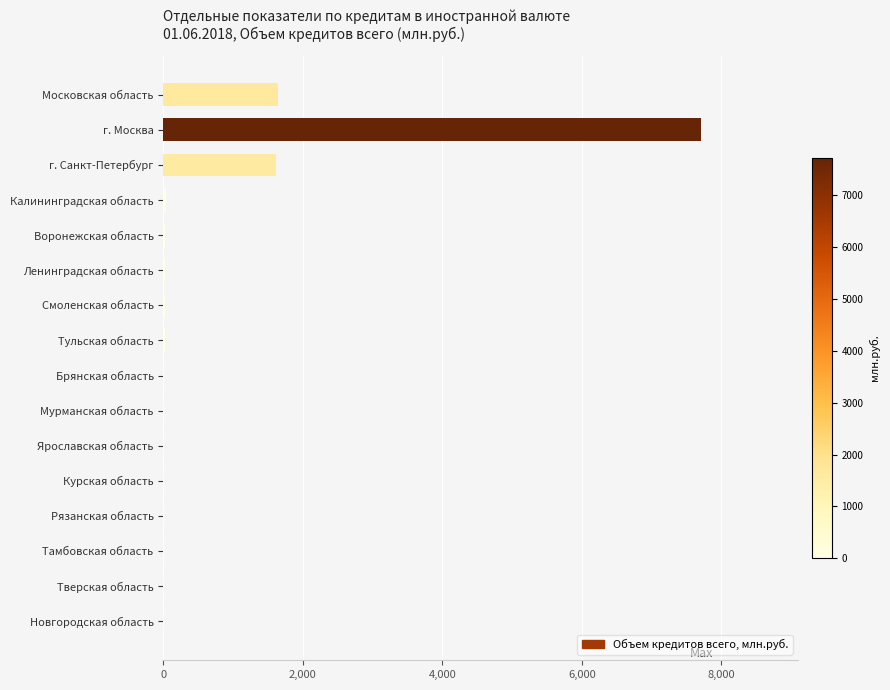

What is the change in value from Московская область to г. Москва?

+6070